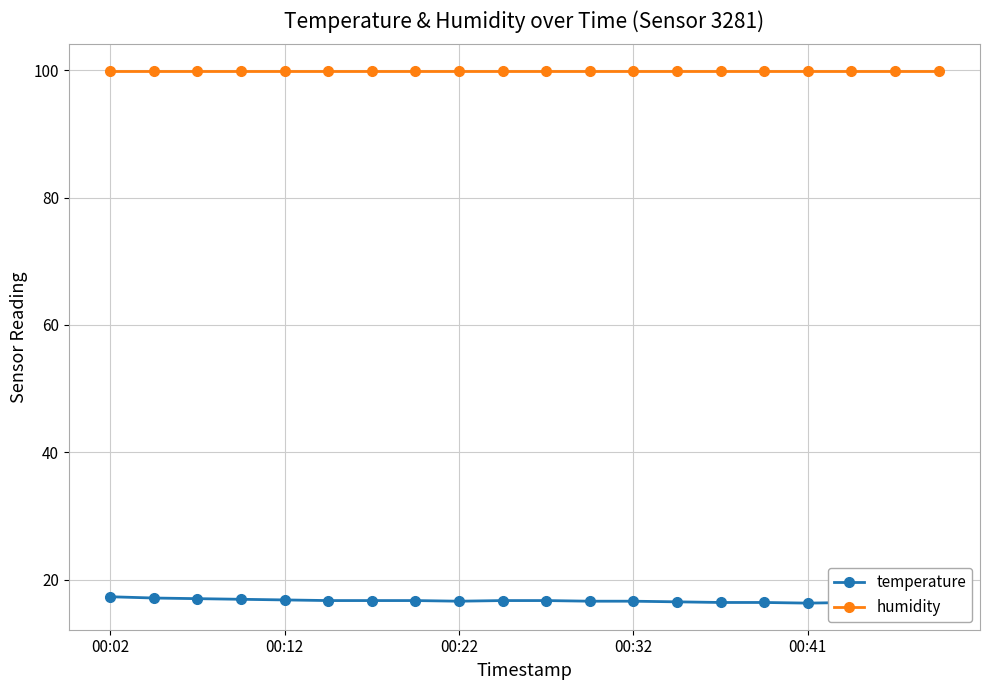

What are all the series names shown in the legend?

temperature, humidity